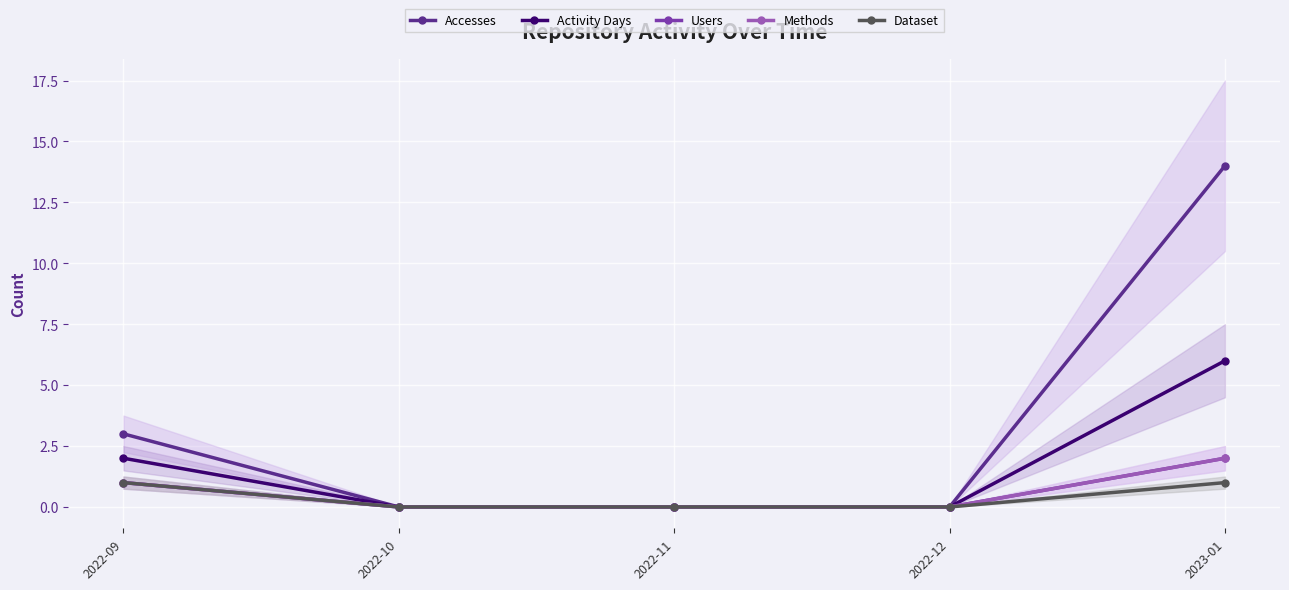

Reading left to right, transcribe all the data shown in this chart.

Accesses: 3	0	0	0	14
Activity Days: 2	0	0	0	6
Users: 1	0	0	0	2
Methods: 1	0	0	0	2
Dataset: 1	0	0	0	1